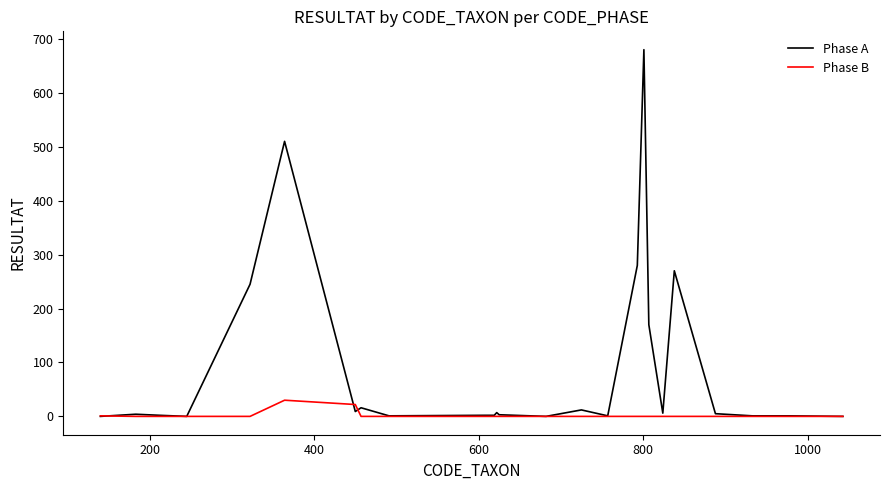

True or false: Phase A has more than 2 interior local peaks.

True